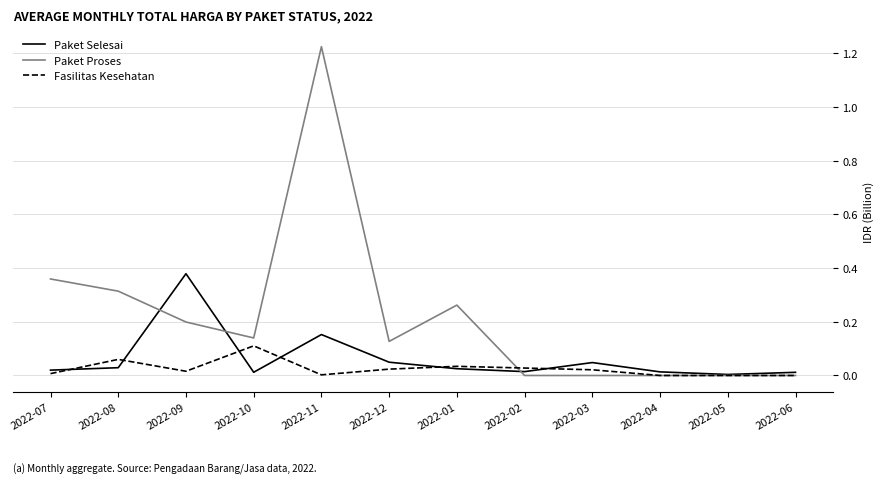

True or false: Paket Proses and Fasilitas Kesehatan cross at least once.

True